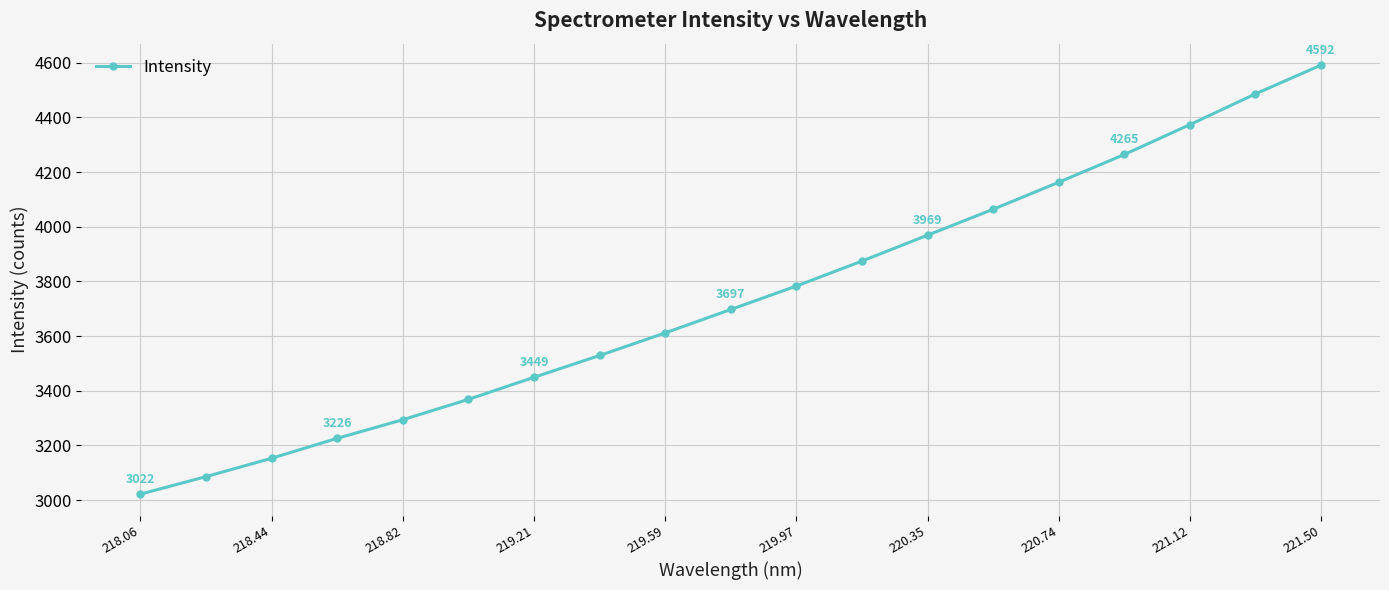

What is the value of the 17th point from the left?

4373.8